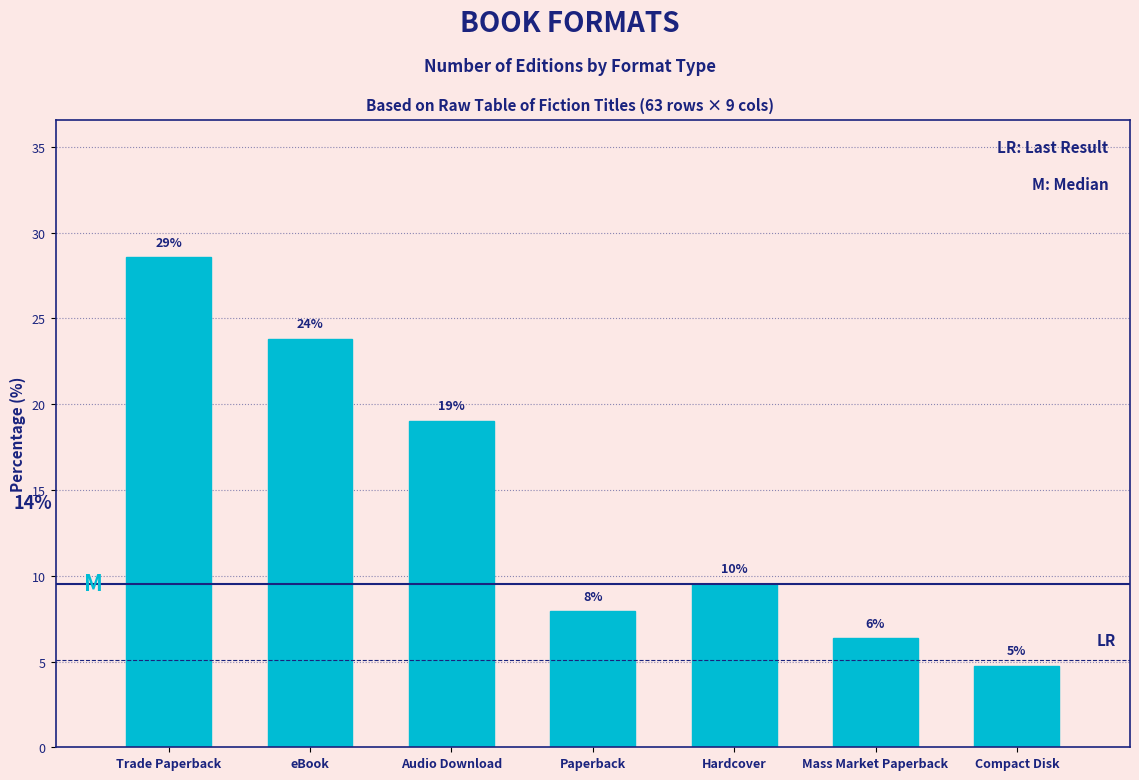

How many bars are there in total?

7